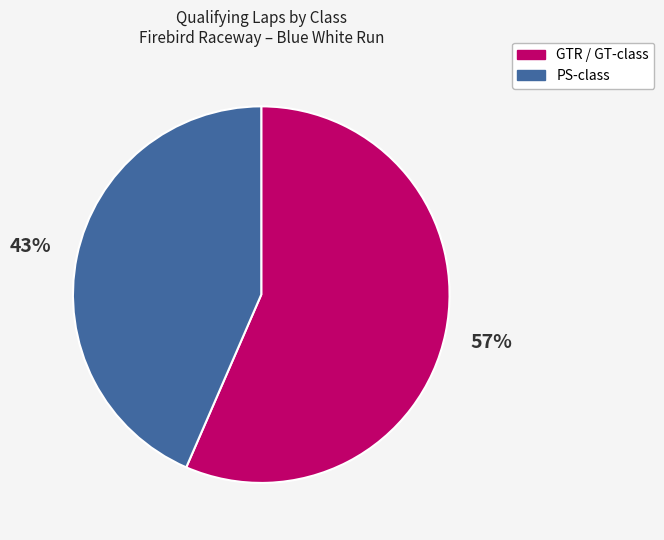

How many slices are in this pie chart?

2